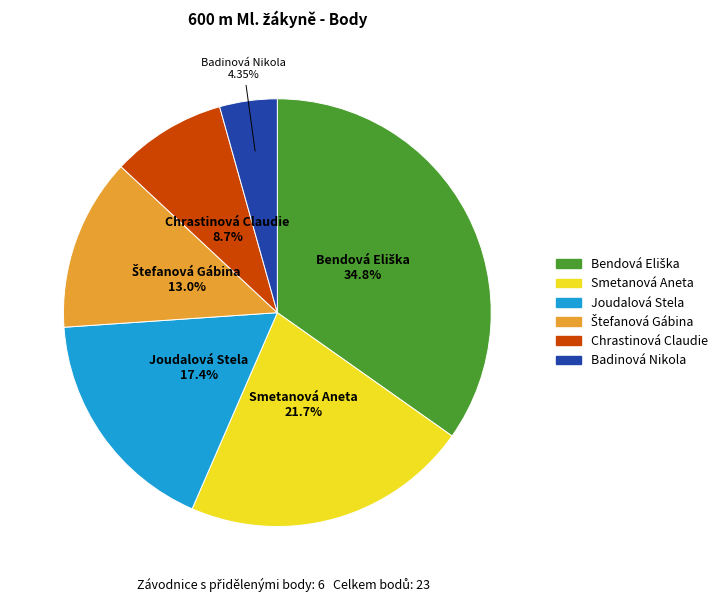

The Chrastinová Claudie slice represents 9% of the pie. True or false?

True